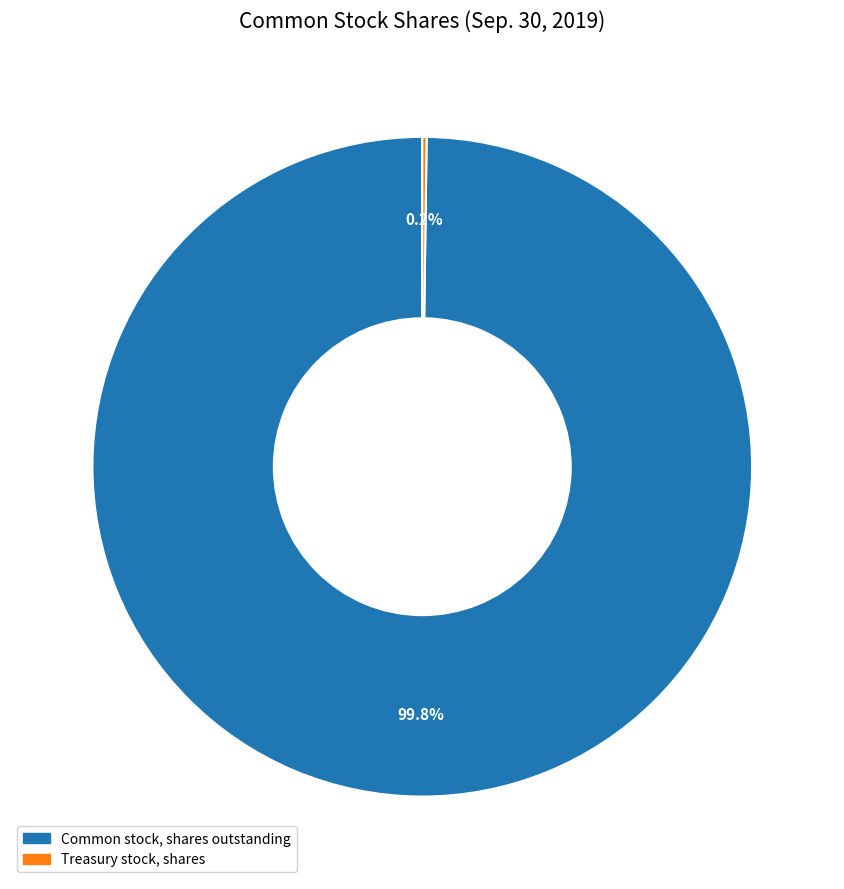

What is the largest slice in the pie chart?

Common stock, shares outstanding